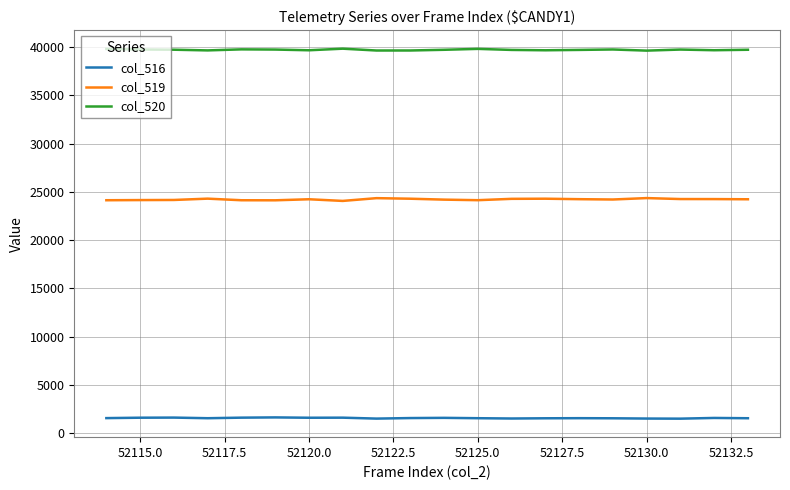

Rank the series by their average value, from lowest to highest.

col_516, col_519, col_520